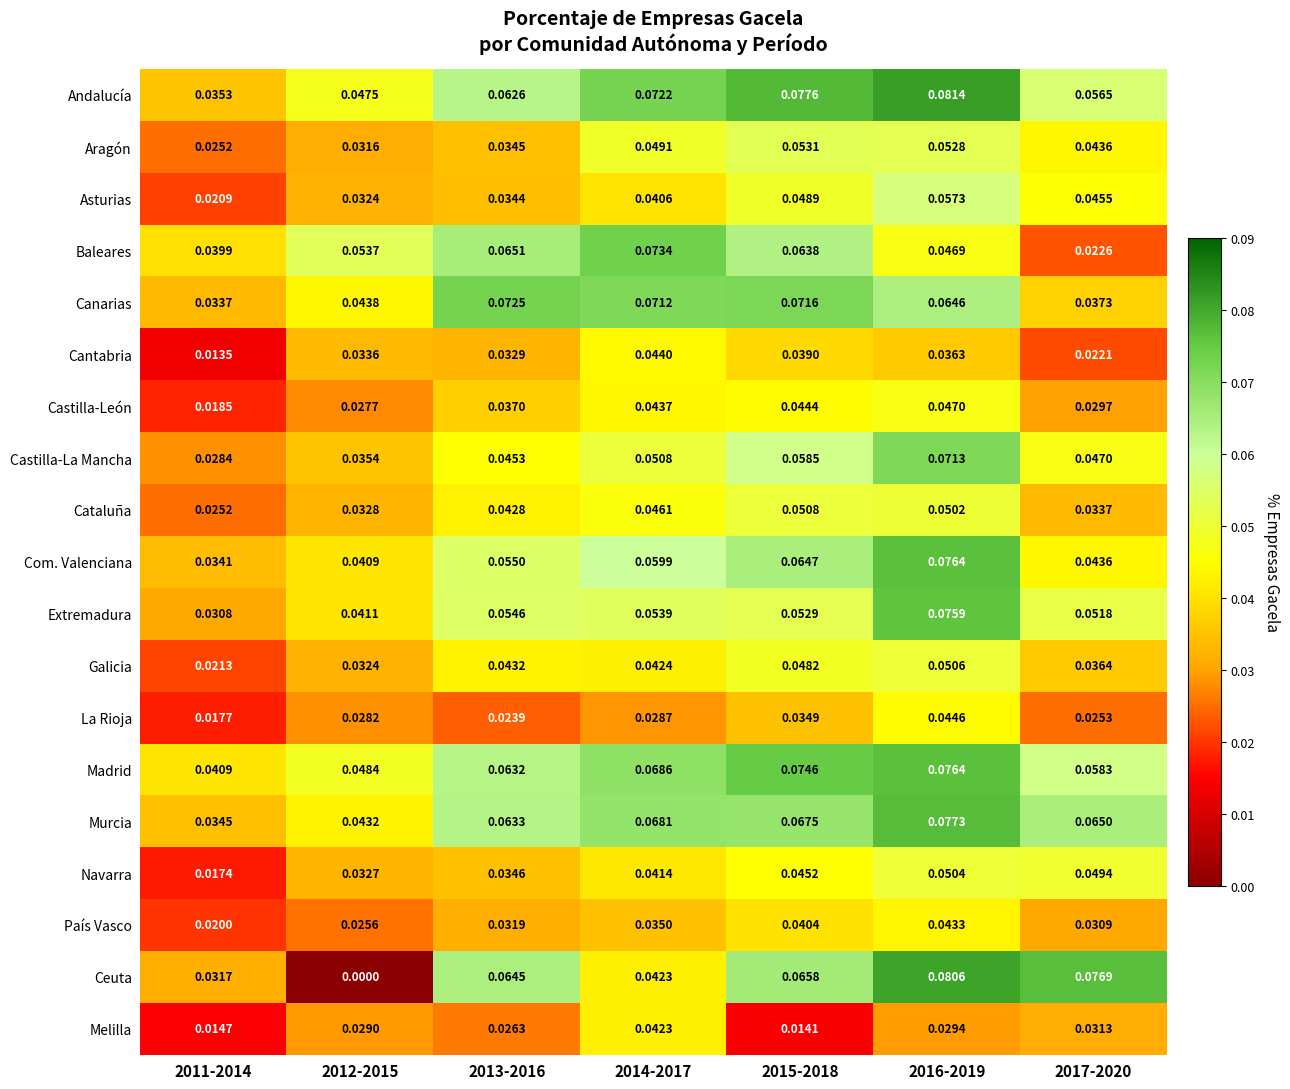

Which series has the largest total across all categories?

Andalucía